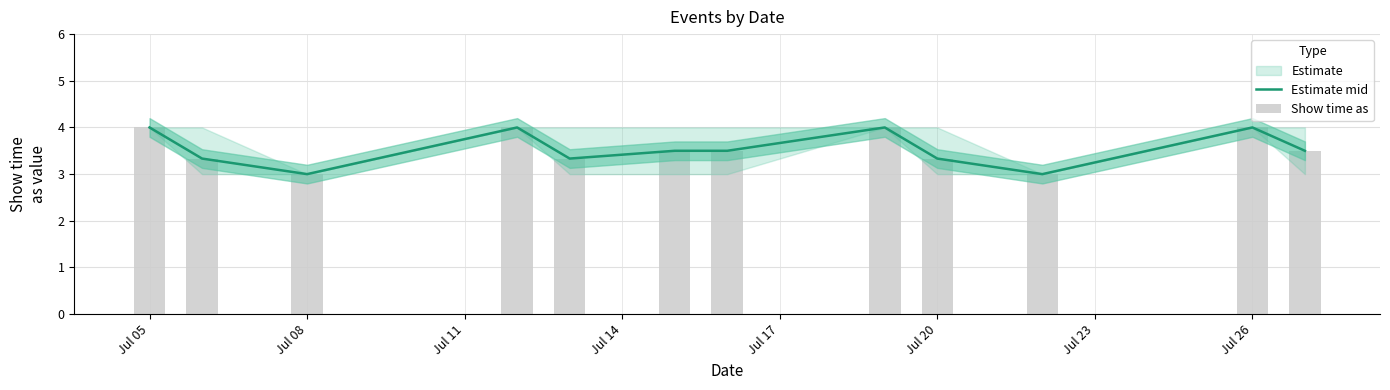

Reading right to left, transcribe all the data shown in this chart.

Estimate mid: 3.5	4.0	3.0	3.3	4.0	3.5	3.5	3.3	4.0	3.0	3.3	4.0
Show time as: 3.5	4.0	3.0	3.3	4.0	3.5	3.5	3.3	4.0	3.0	3.3	4.0